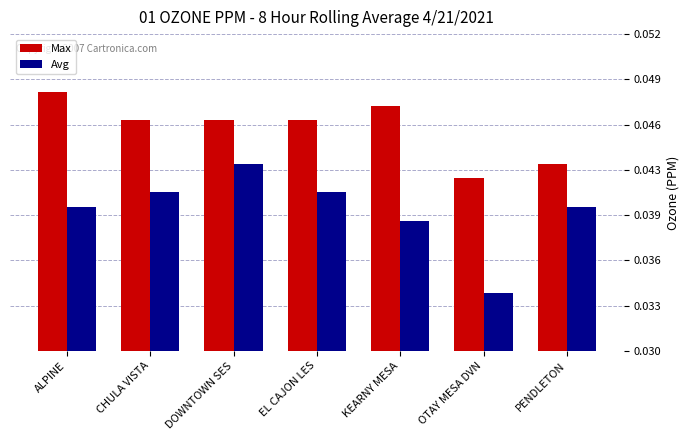

Are the bars horizontal?

No